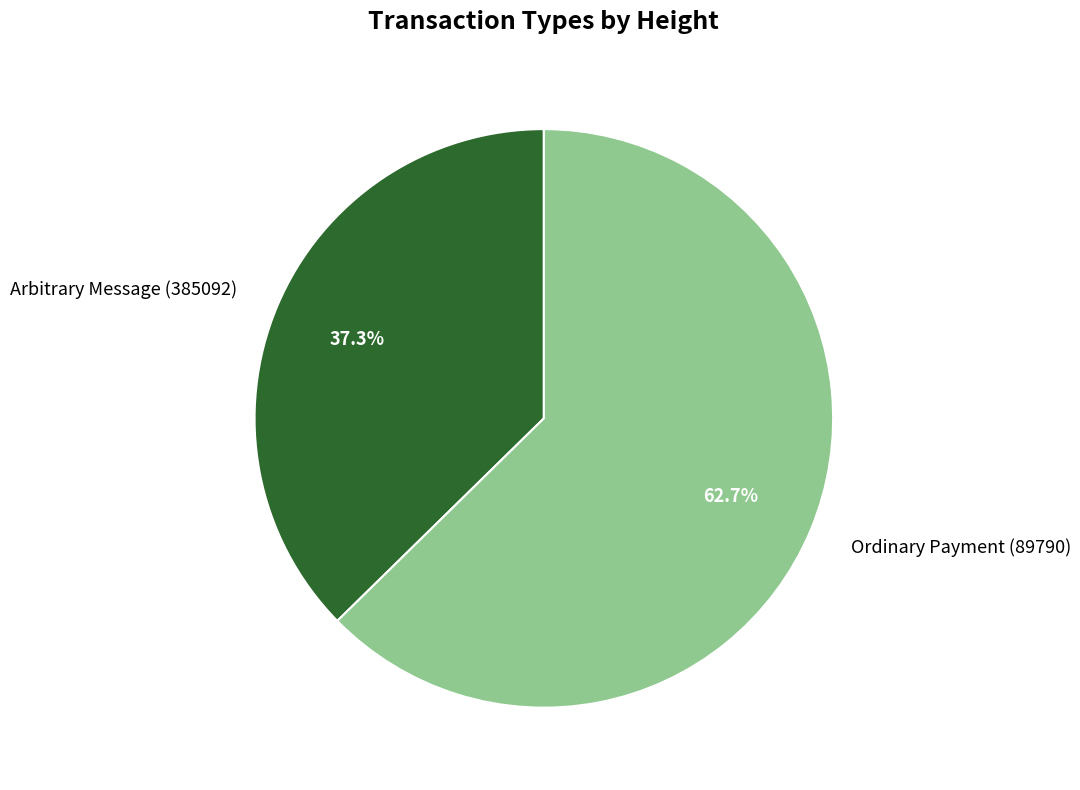

Approximately how many times larger is the value at Arbitrary Message (385092) compared to Ordinary Payment (89790)?

0.6